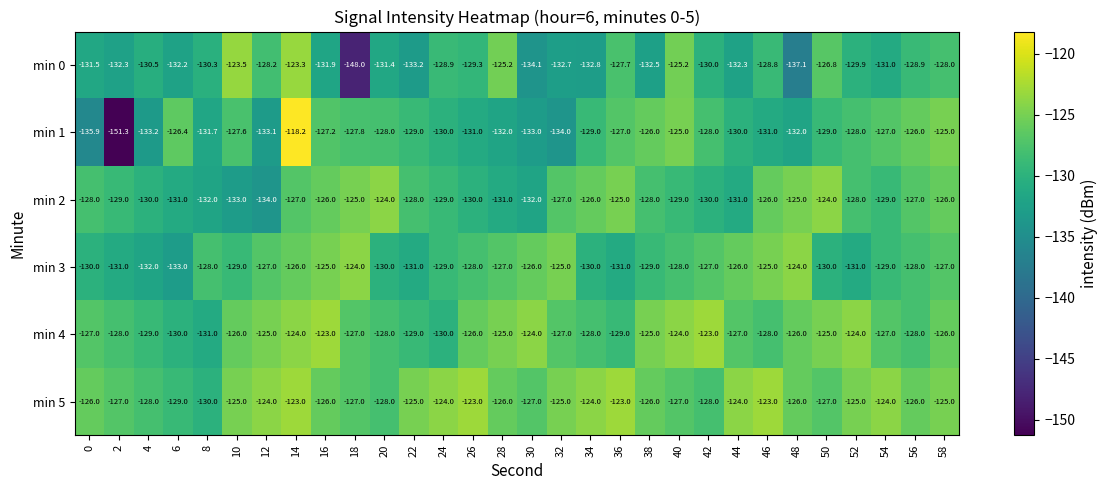

At which category is the sum across all series the highest?

14